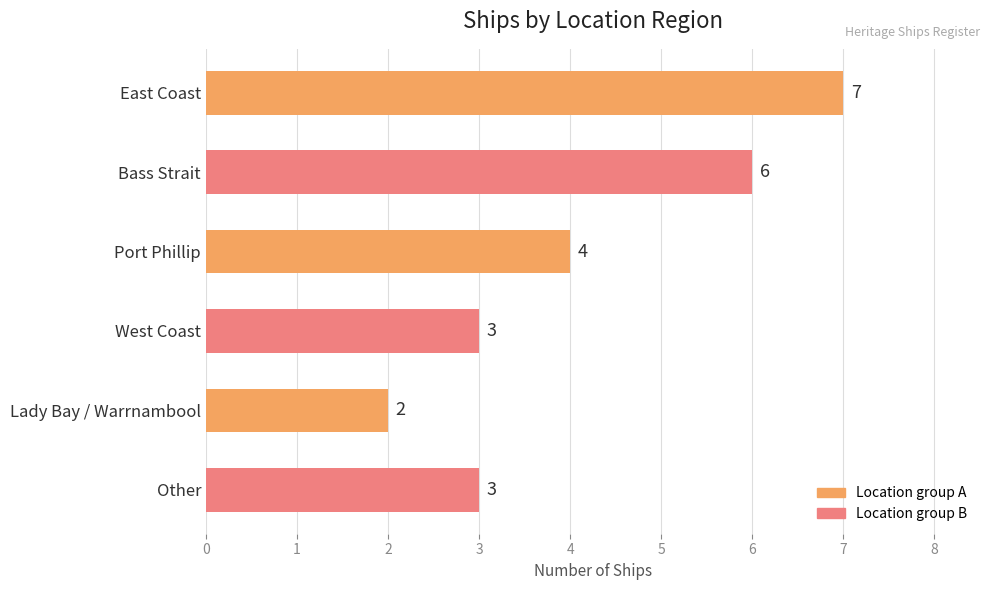

What is the smallest value displayed?

2